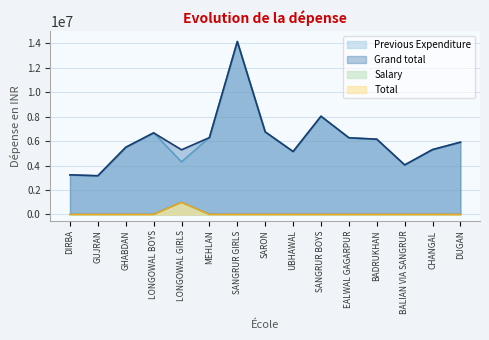

How many data points in Total are above 0?

1